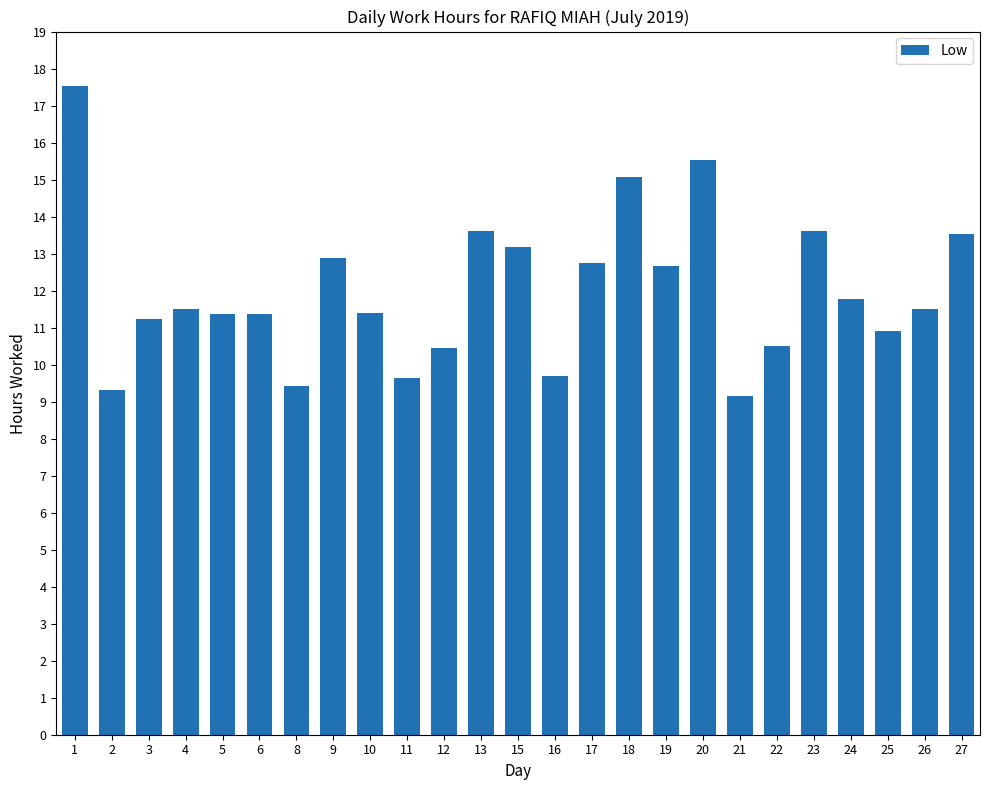

What is the difference between the values at 17 and 13?

0.9